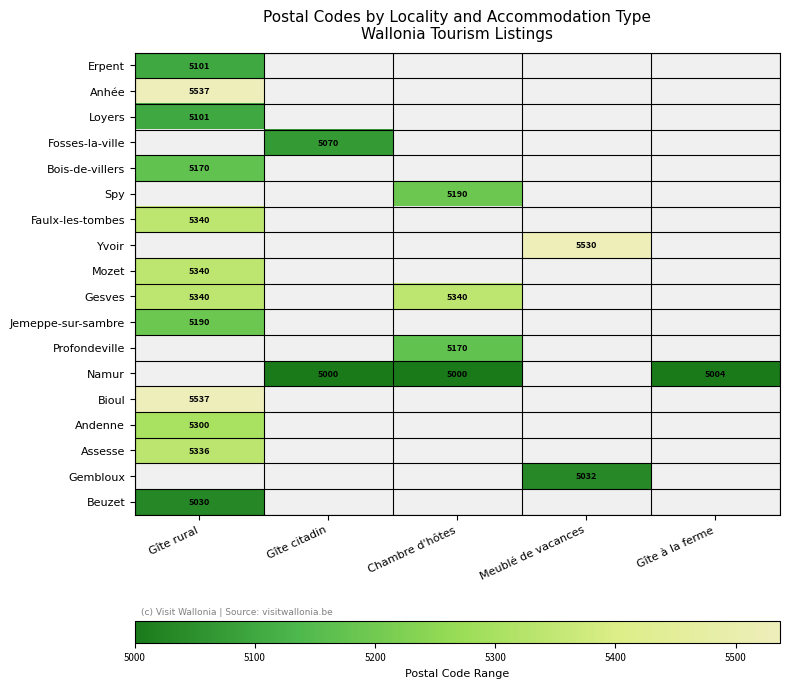

True or false: Andenne has a value of 5300 at Gîte rural.

True